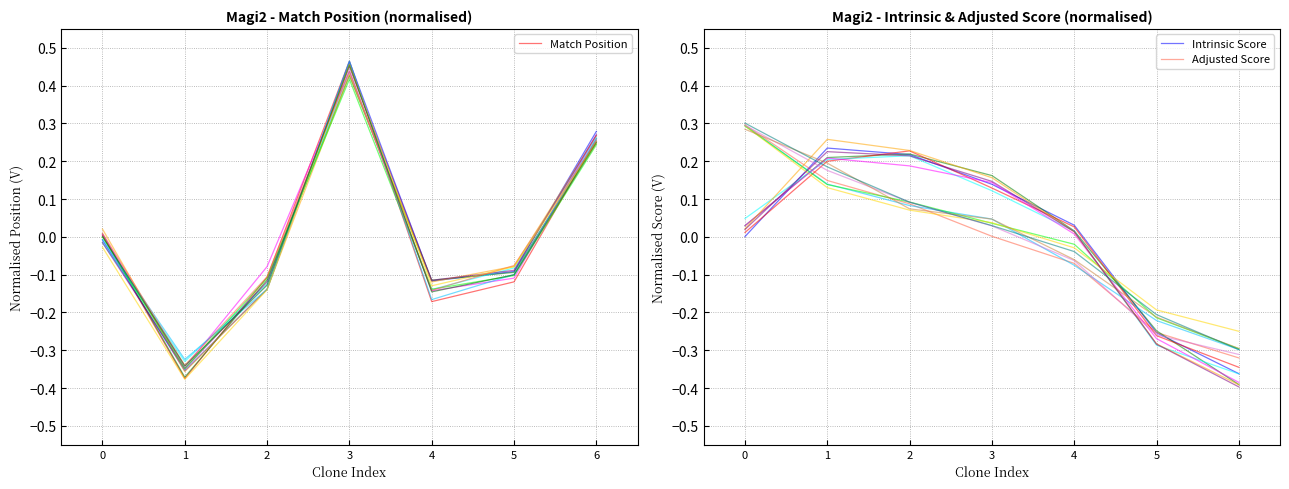

At which label does Intrinsic Score reach its peak?

1